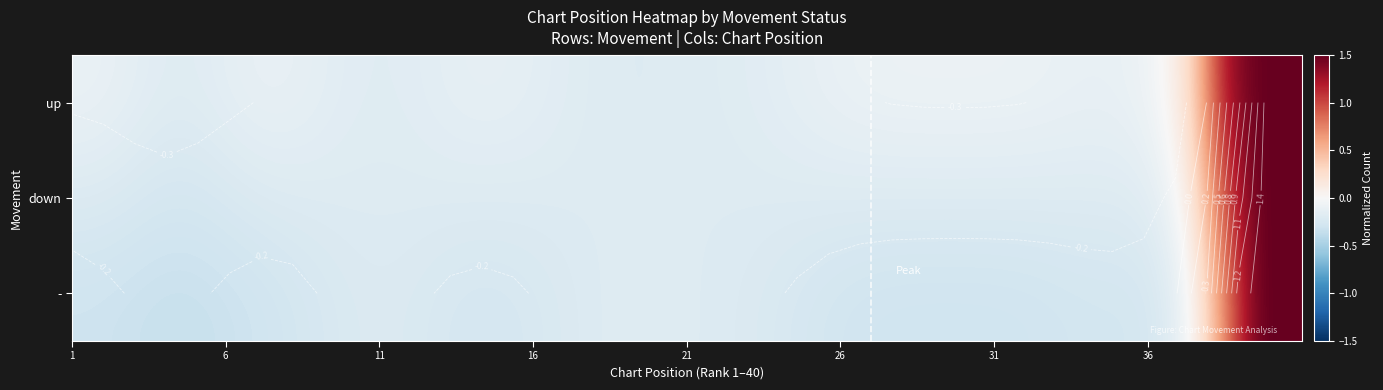

Rank the series by their average value, from highest to lowest.

up, down, -